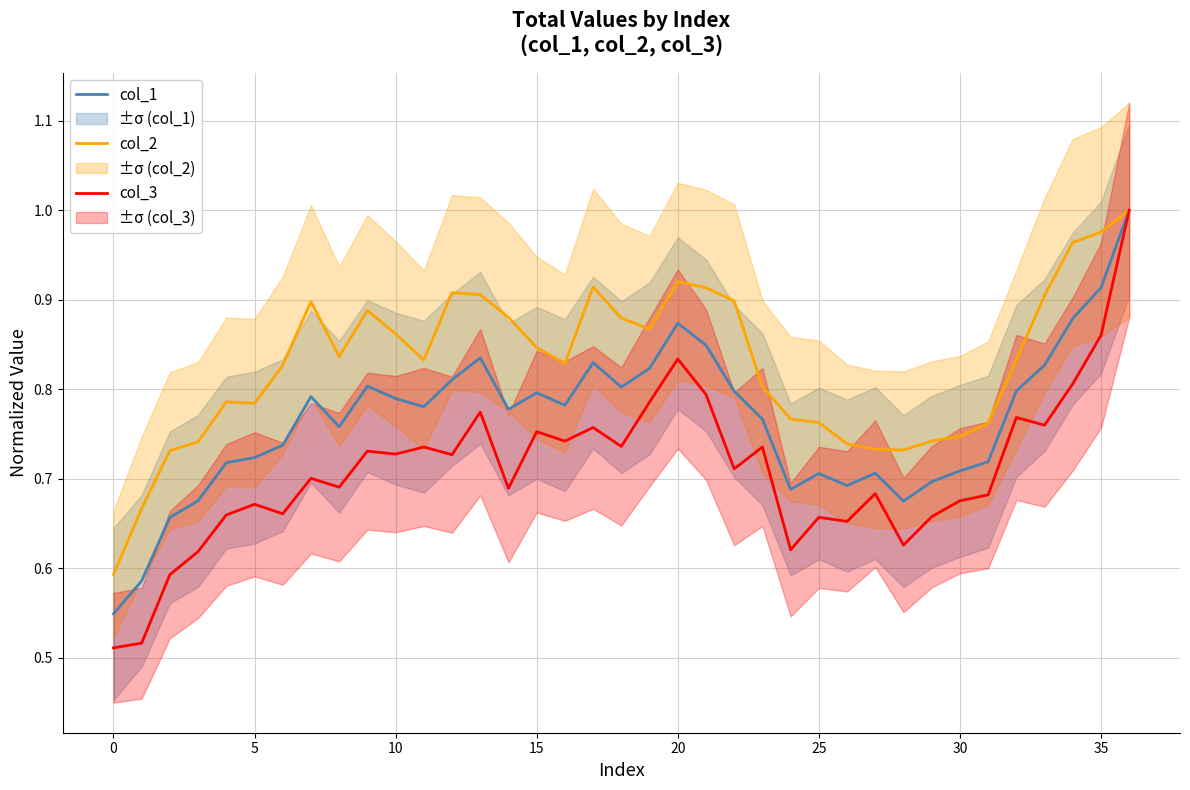

How many interior local valleys does the col_3 series have?

12